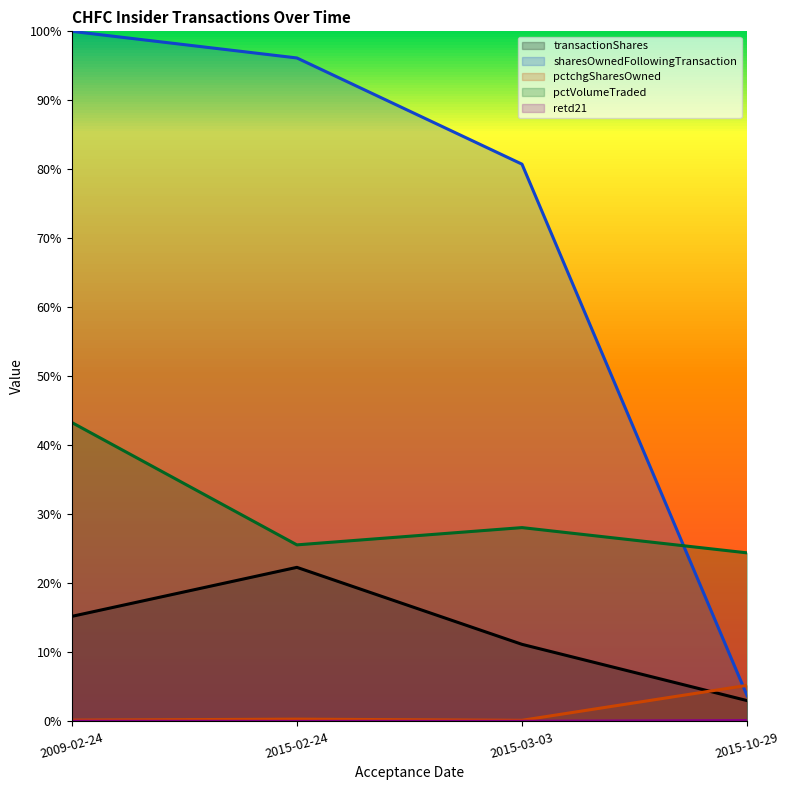

What is the difference between the highest and lowest values at 2009-02-24?

1.0